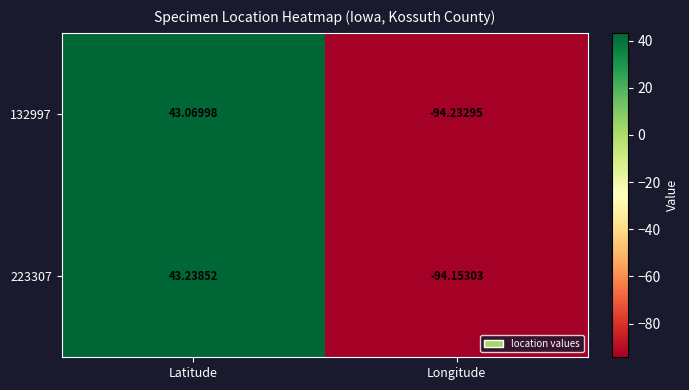

How many distinct data groups are displayed?

2